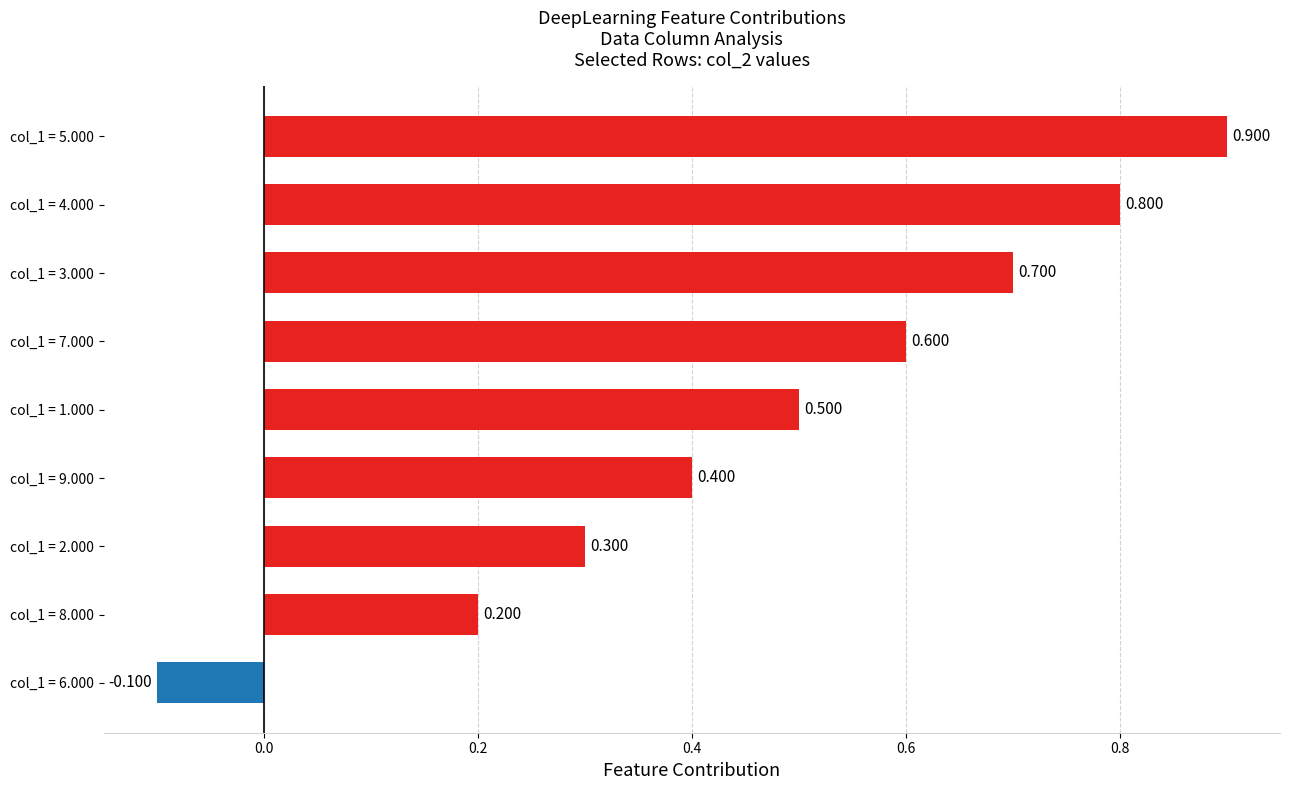

How many data points does each series have?

9